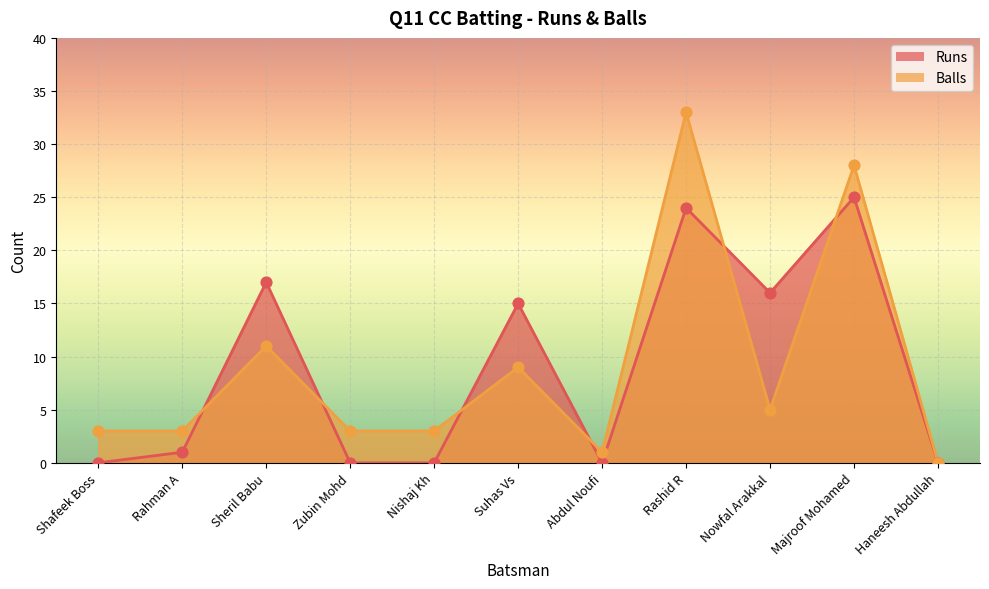

At which category is the sum across all series the highest?

Rashid R